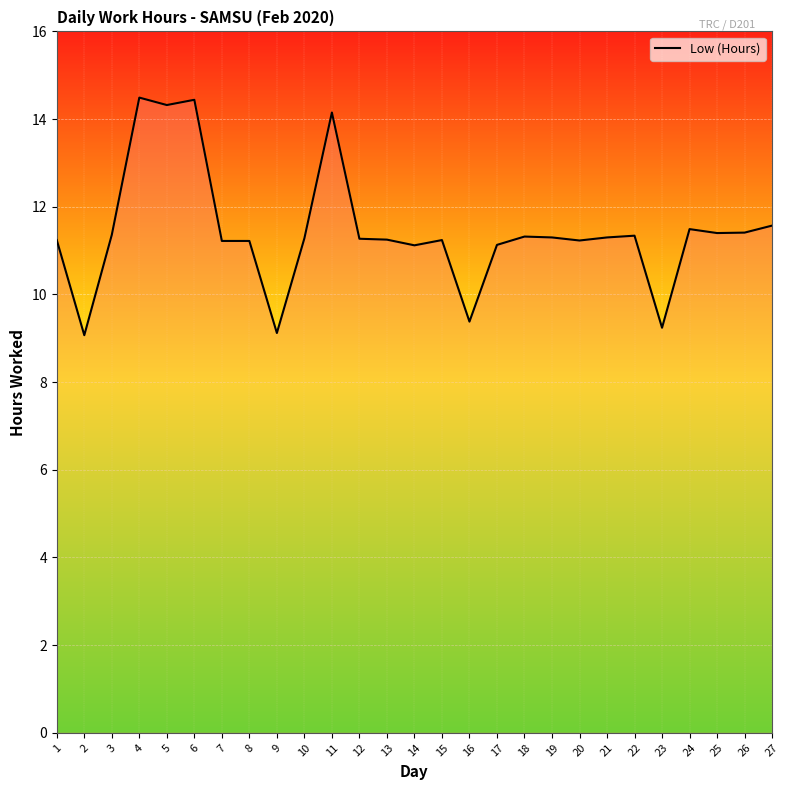

The chart shows a value of 17.3 at 19. True or false?

False